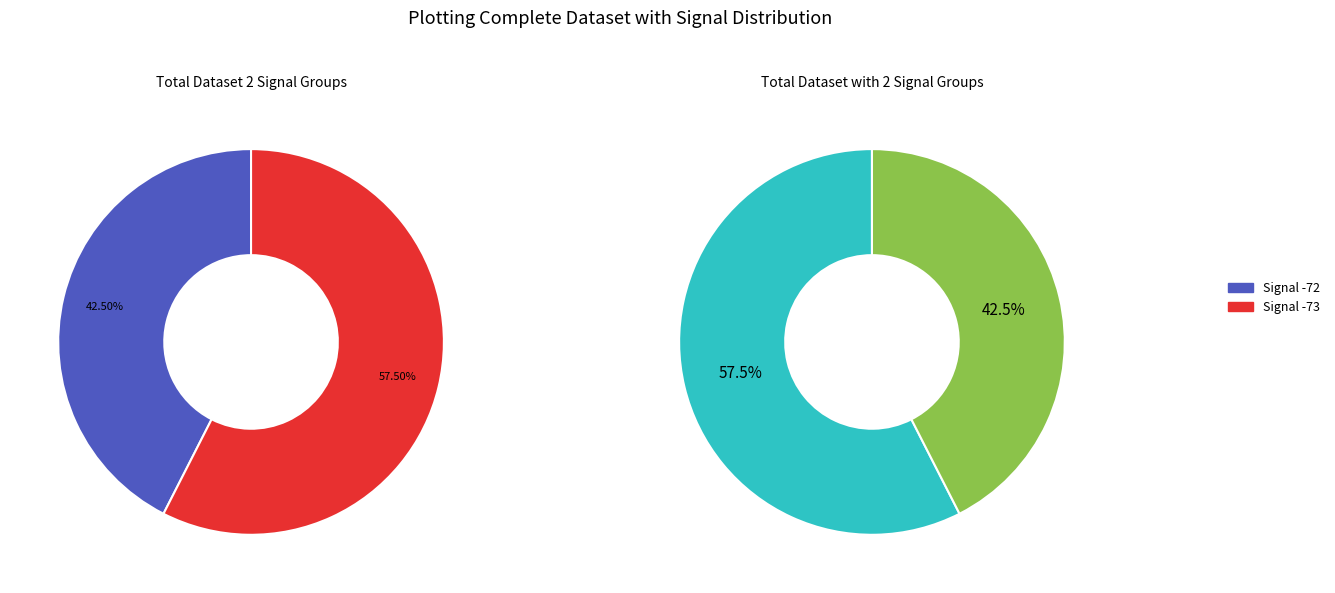

Is it true that 32 is 3% of the pie?

True